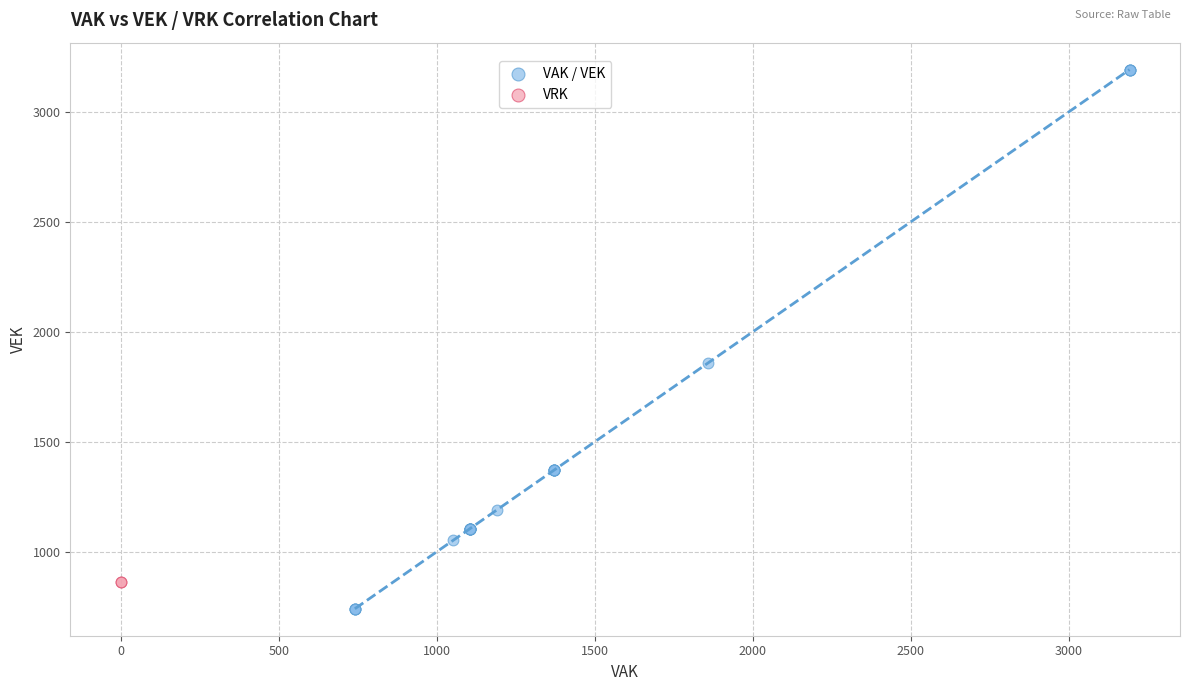

What are all the series names shown in the legend?

VAK / VEK, VRK